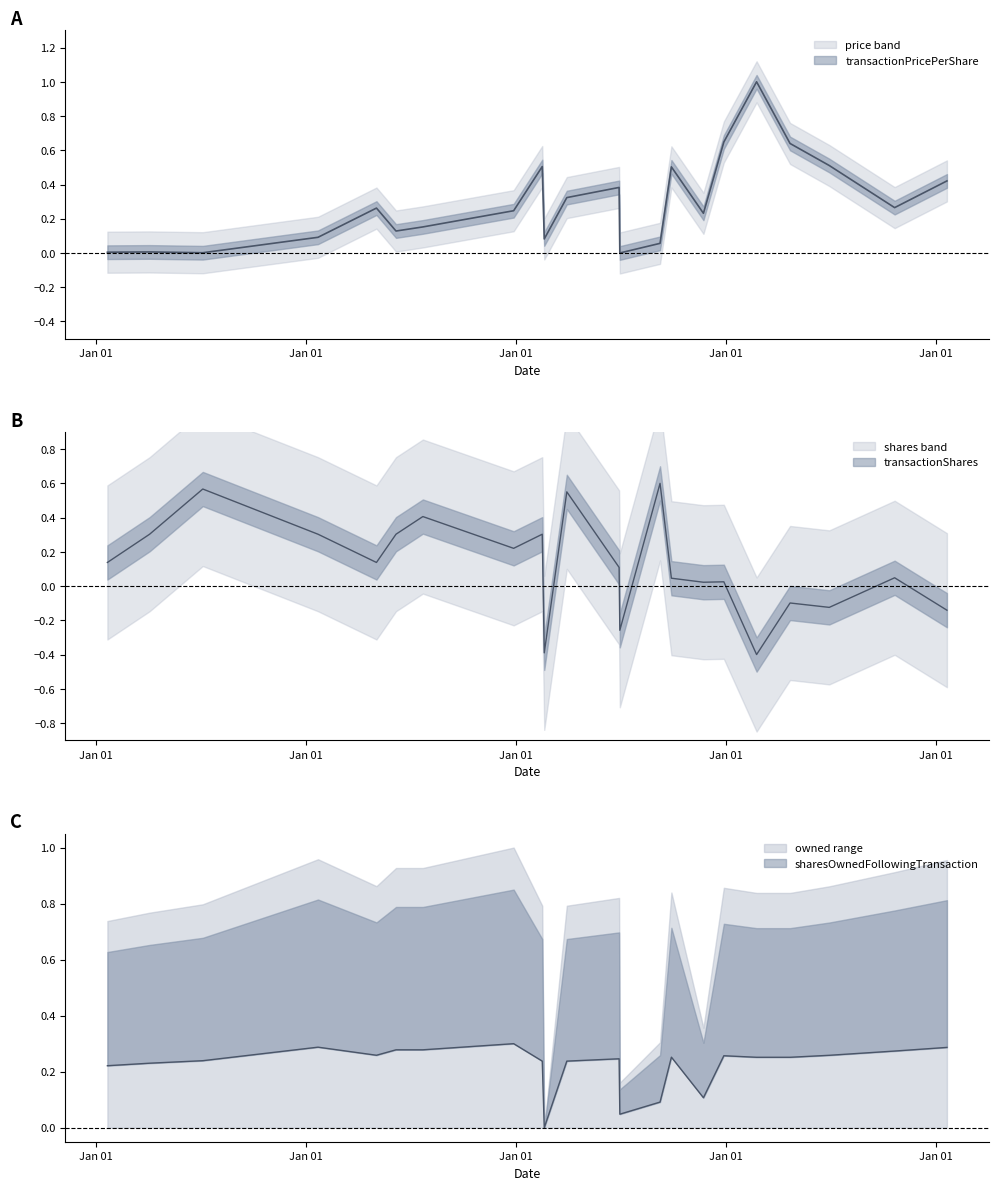

At which label does transactionShares first exceed 0?

2004-03-19